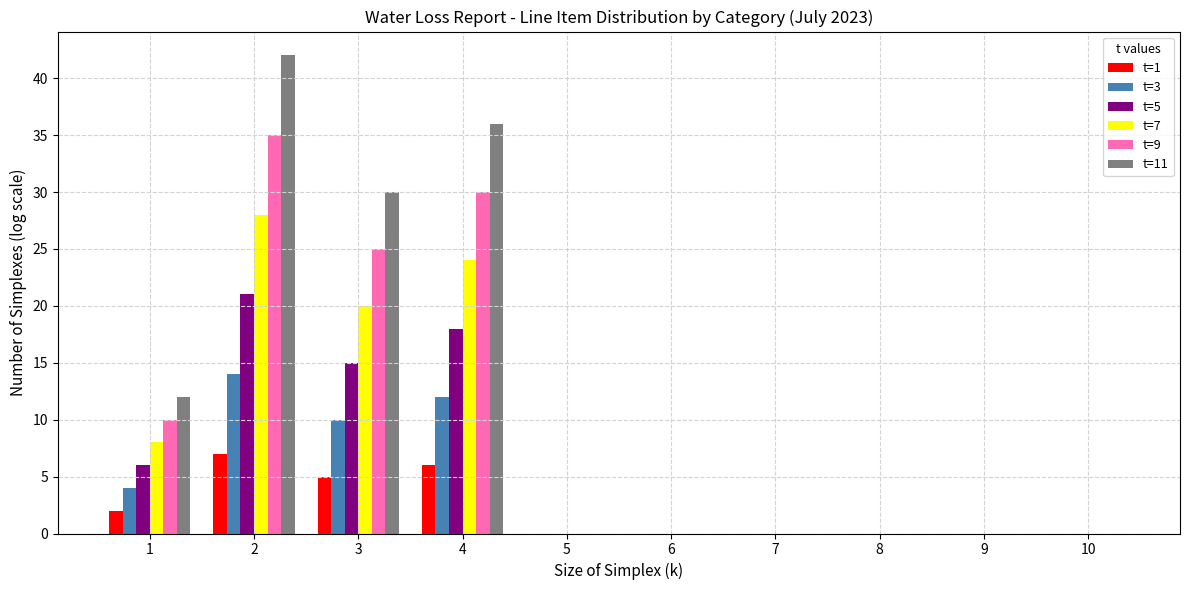

Is the value of t=7 at 8 greater than the value of t=11 at 4?

No